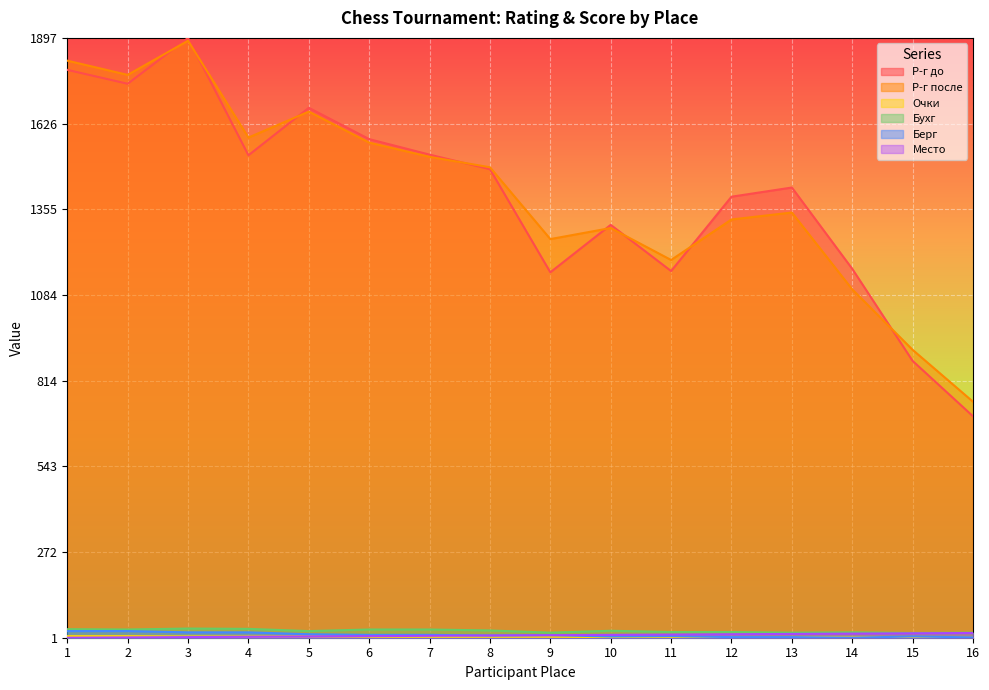

Which category has the lowest value in the Бухг series?

15